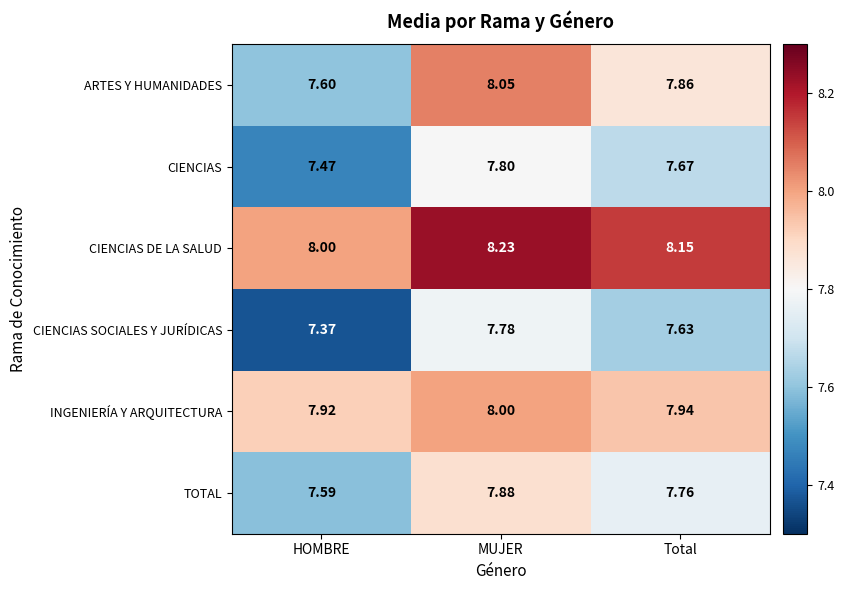

Is the value of CIENCIAS at Total greater than the value of ARTES Y HUMANIDADES at Total?

No